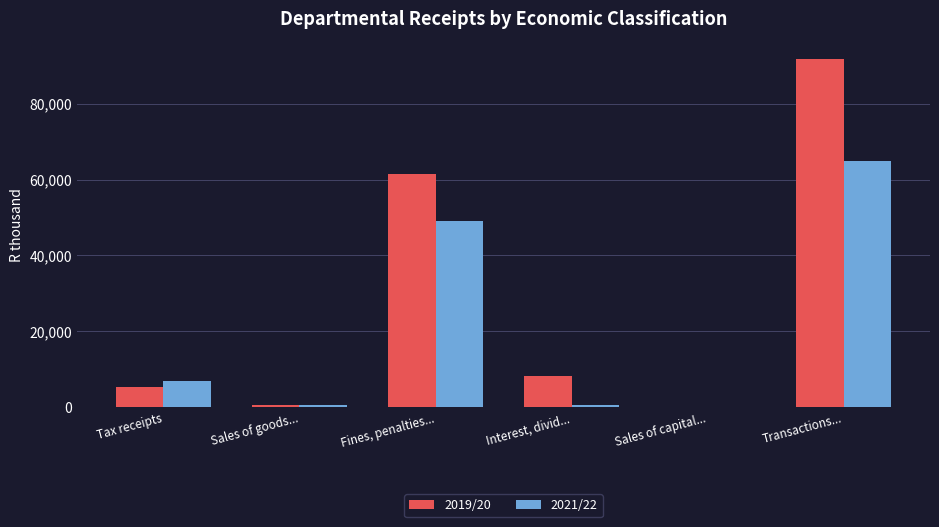

At which label is 2021/22 closest to 32430?

Fines, penalties...